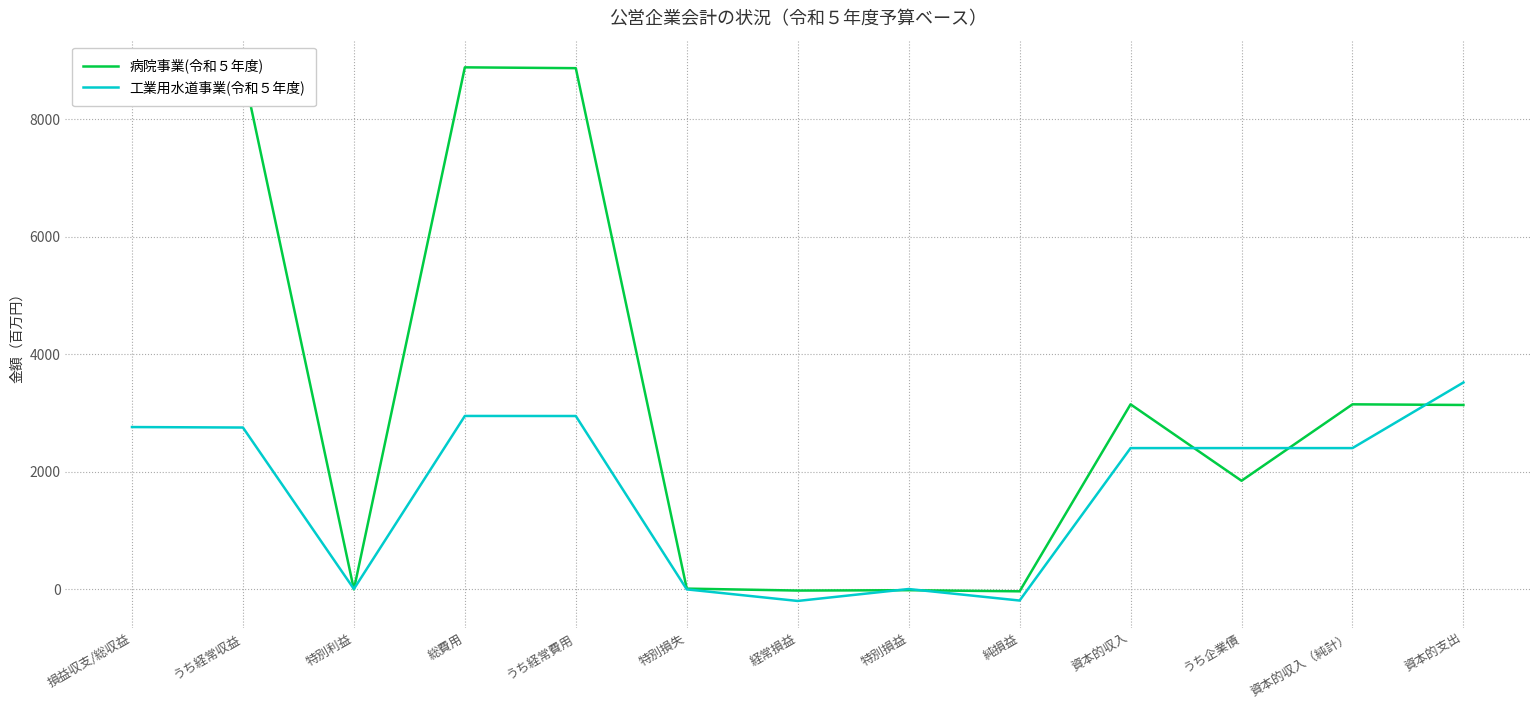

Rank the series by their maximum value, from lowest to highest.

工業用水道事業(令和５年度), 病院事業(令和５年度)